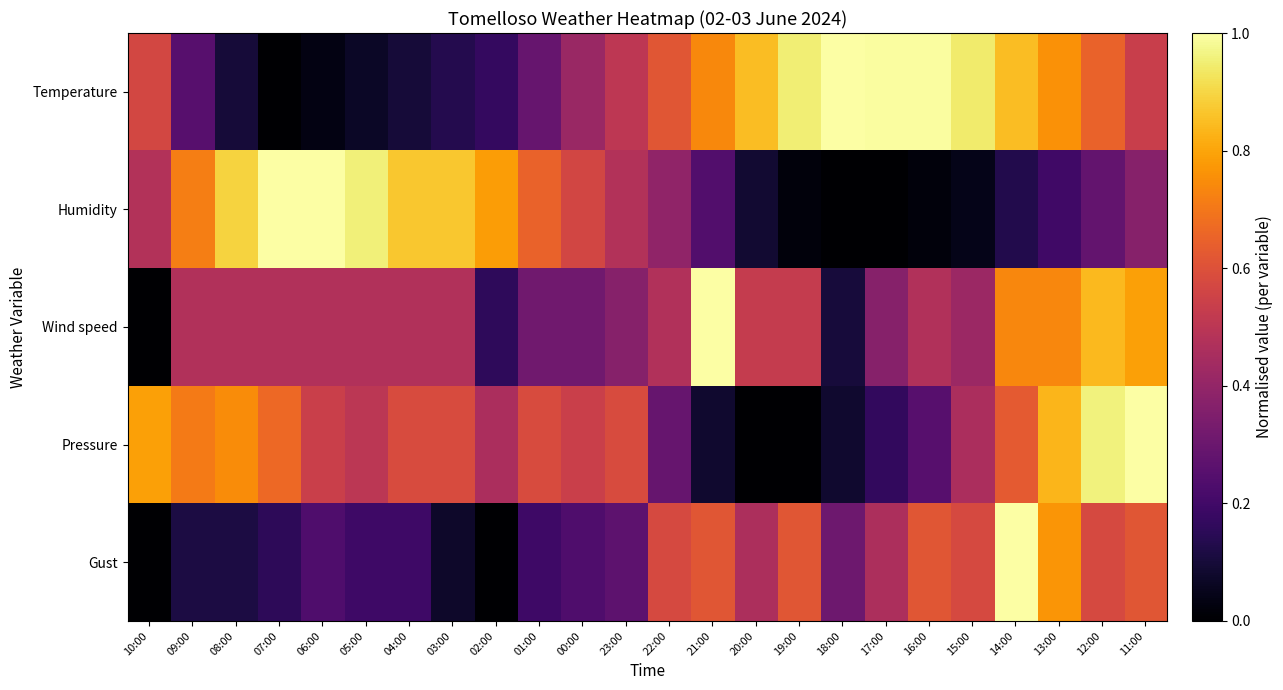

Reading right to left, list all the values displayed in this chart.

Temperature: 11:00=0.5	12:00=0.7	13:00=0.8	14:00=0.8	15:00=0.9	16:00=1.0	17:00=1.0	18:00=1.0	19:00=0.9	20:00=0.8	21:00=0.7	22:00=0.6	23:00=0.5	00:00=0.4	01:00=0.3	02:00=0.2	03:00=0.1	04:00=0.1	05:00=0.1	06:00=0.0	07:00=0.0	08:00=0.1	09:00=0.3	10:00=0.6
Humidity: 11:00=0.4	12:00=0.3	13:00=0.2	14:00=0.1	15:00=0.0	16:00=0.0	17:00=0.0	18:00=0.0	19:00=0.0	20:00=0.1	21:00=0.2	22:00=0.4	23:00=0.5	00:00=0.6	01:00=0.7	02:00=0.8	03:00=0.9	04:00=0.9	05:00=1.0	06:00=1.0	07:00=1.0	08:00=0.9	09:00=0.7	10:00=0.5
Wind speed: 11:00=0.8	12:00=0.8	13:00=0.7	14:00=0.7	15:00=0.4	16:00=0.5	17:00=0.4	18:00=0.1	19:00=0.5	20:00=0.5	21:00=1.0	22:00=0.5	23:00=0.4	00:00=0.3	01:00=0.3	02:00=0.2	03:00=0.5	04:00=0.5	05:00=0.5	06:00=0.5	07:00=0.5	08:00=0.5	09:00=0.5	10:00=0.0
Pressure: 11:00=1.0	12:00=1.0	13:00=0.8	14:00=0.6	15:00=0.5	16:00=0.3	17:00=0.2	18:00=0.1	19:00=0.0	20:00=0.0	21:00=0.1	22:00=0.3	23:00=0.6	00:00=0.5	01:00=0.6	02:00=0.5	03:00=0.6	04:00=0.6	05:00=0.5	06:00=0.5	07:00=0.7	08:00=0.7	09:00=0.7	10:00=0.8
Gust: 11:00=0.6	12:00=0.6	13:00=0.8	14:00=1.0	15:00=0.6	16:00=0.6	17:00=0.5	18:00=0.3	19:00=0.6	20:00=0.5	21:00=0.6	22:00=0.6	23:00=0.3	00:00=0.2	01:00=0.2	02:00=0.0	03:00=0.1	04:00=0.2	05:00=0.2	06:00=0.2	07:00=0.2	08:00=0.1	09:00=0.1	10:00=0.0